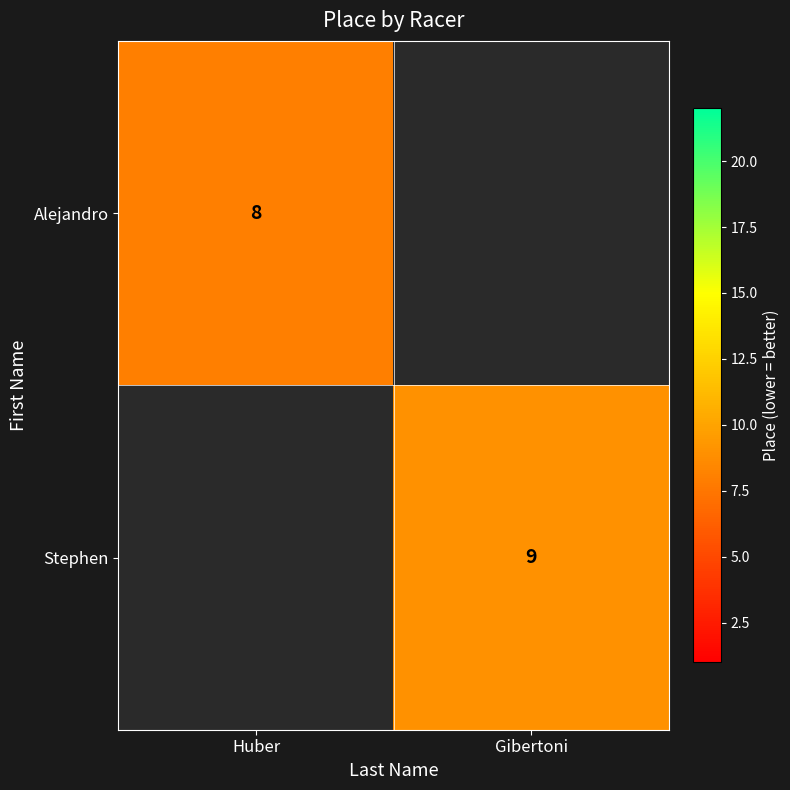

The value of Stephen at Gibertoni is 9. True or false?

True